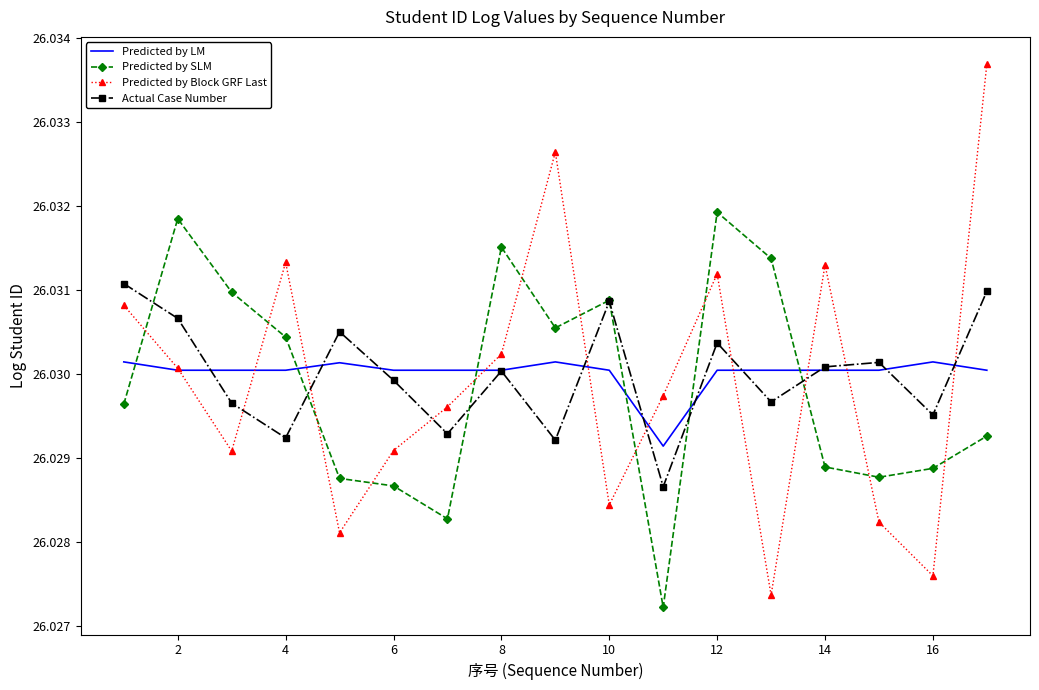

True or false: Predicted by Block GRF Last and Actual Case Number intersect in this chart.

True